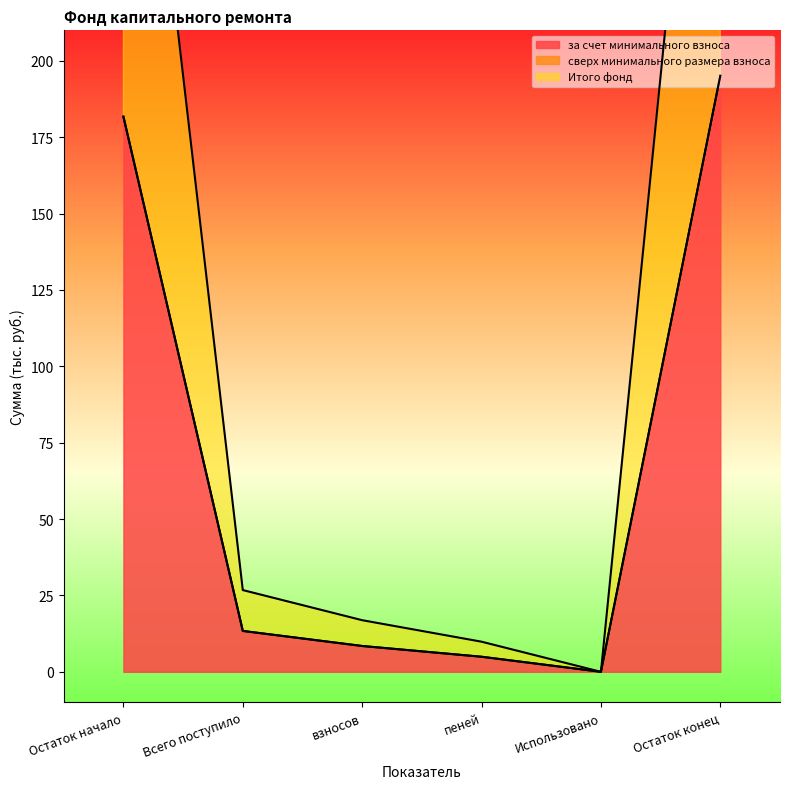

True or false: Итого фонд has a value of 2.7 at пеней.

False